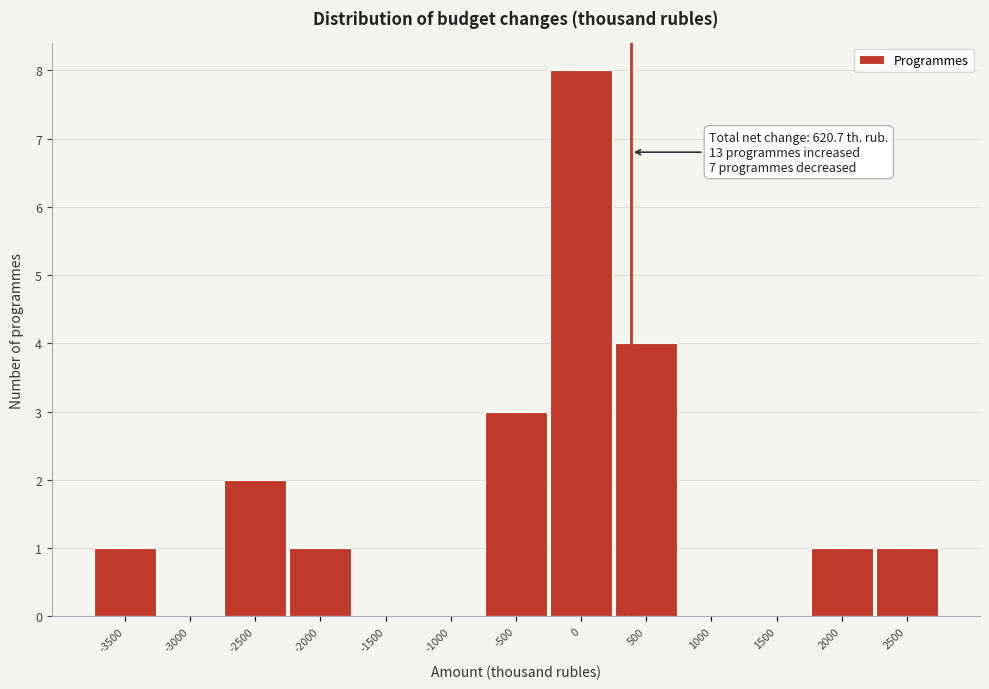

Reading left to right, list all the values displayed in this chart.

-3500=1	-3000=0	-2500=2	-2000=1	-1500=0	-1000=0	-500=3	0=8	500=4	1000=0	1500=0	2000=1	2500=1